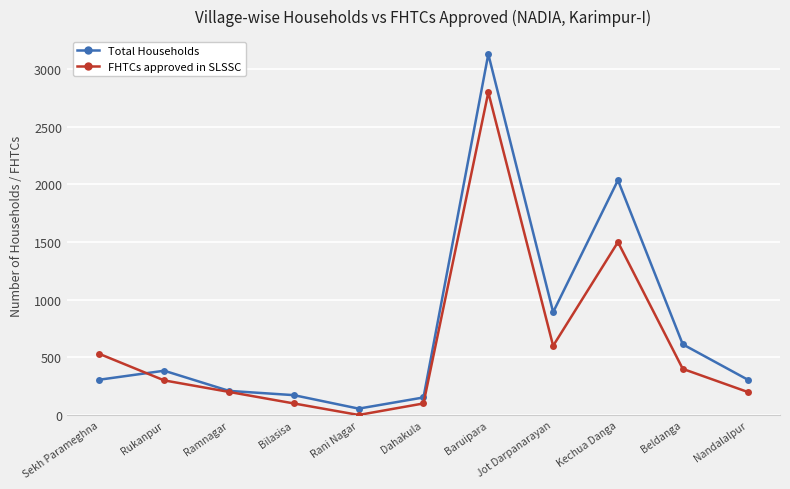

At which label does Total Households reach its peak?

Baruipara